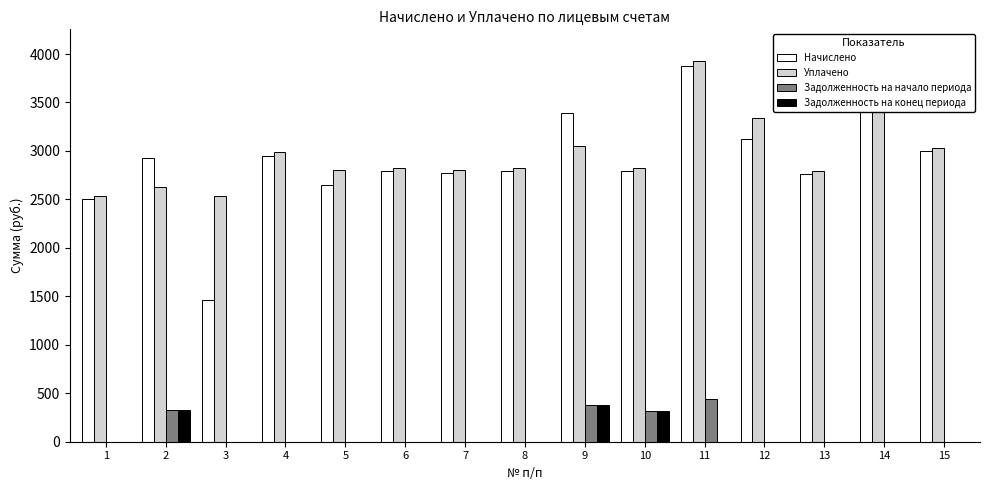

What is the average value of the Задолженность на конец периода series?

68.3